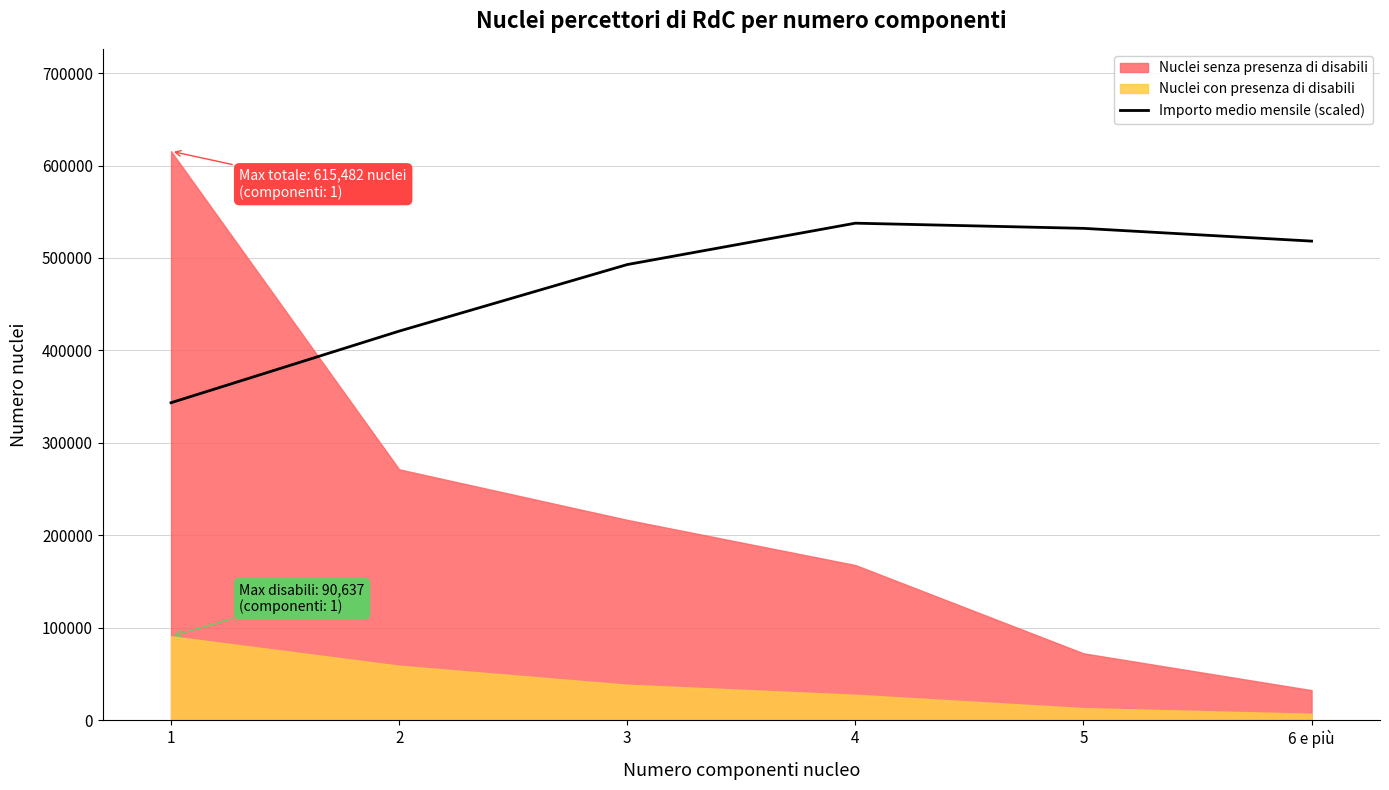

The value of Importo medio mensile (scaled) at 1 is 343377.4. True or false?

True